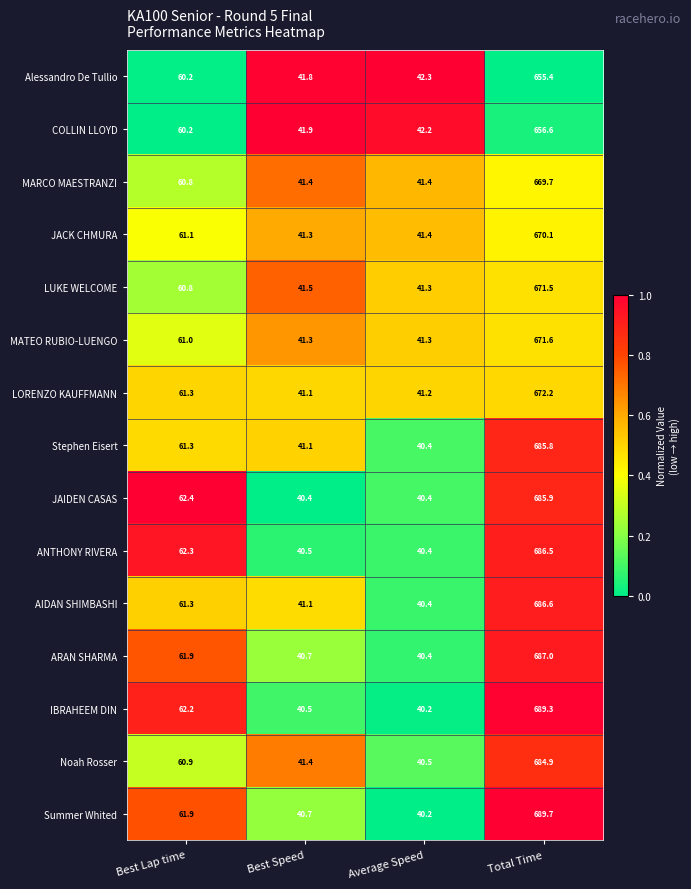

Which series has the largest total across all categories?

Summer Whited